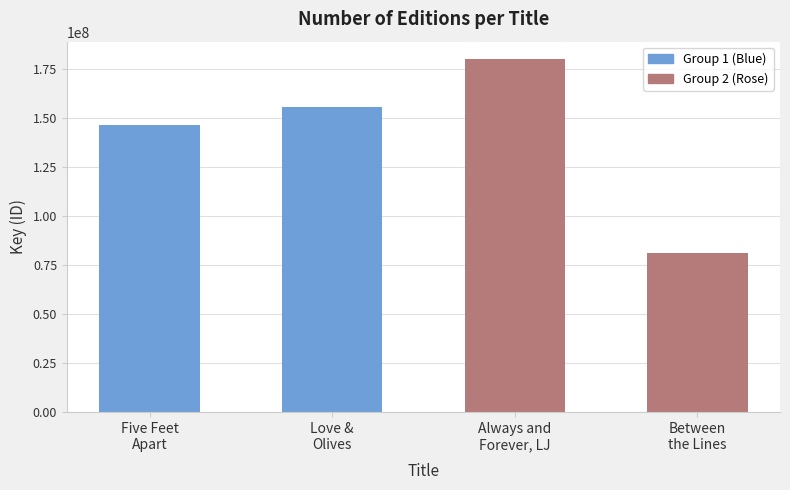

Where is the data nearest to the value 130679501?

Five Feet
Apart